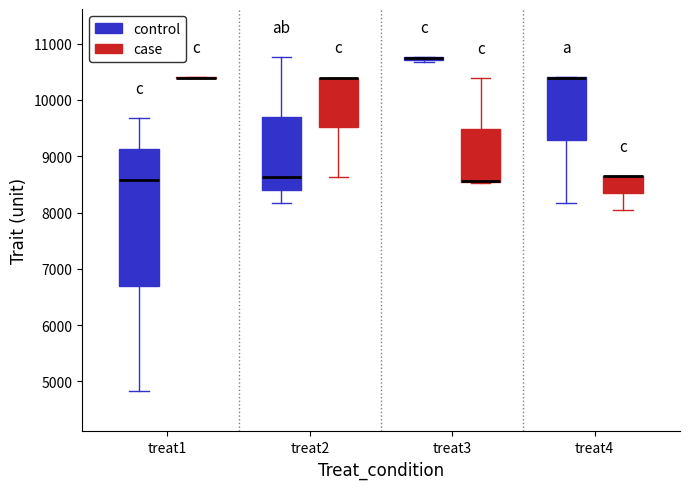

Reading left to right, transcribe this box plot: for each box, give where its median line is, the range the box spans, and where its two whiskers end, as read against the y-axis. The values are not printed on the chart, so give them approximately, as read against the axis.

treat1 (control): median 8600, box 6700 to 9100, whiskers 4800 to 9700
treat1 (case): box collapsed to a line at 10400, whiskers 10400 to 10400
treat2 (control): median 8600, box 8400 to 9700, whiskers 8200 to 10800
treat2 (case): median 10400 (drawn on the box's upper edge), box 9500 to 10400, whiskers 8600 to 10400
treat3 (control): box collapsed to a line at 10800, whiskers 10700 to 10800
treat3 (case): median 8600 (drawn on the box's lower edge), box 8500 to 9500, whiskers 8500 to 10400
treat4 (control): median 10400 (drawn on the box's upper edge), box 9300 to 10400, whiskers 8200 to 10400
treat4 (case): median 8700 (drawn on the box's upper edge), box 8400 to 8700, whiskers 8000 to 8700